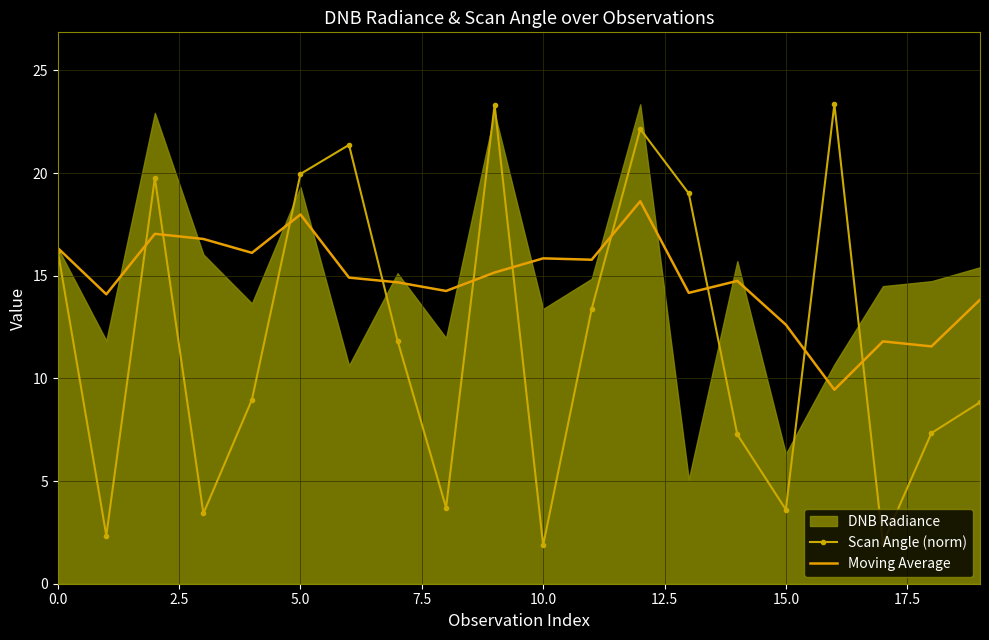

The Scan Angle (norm) series shows 16.2 at 0.0. True or false?

True